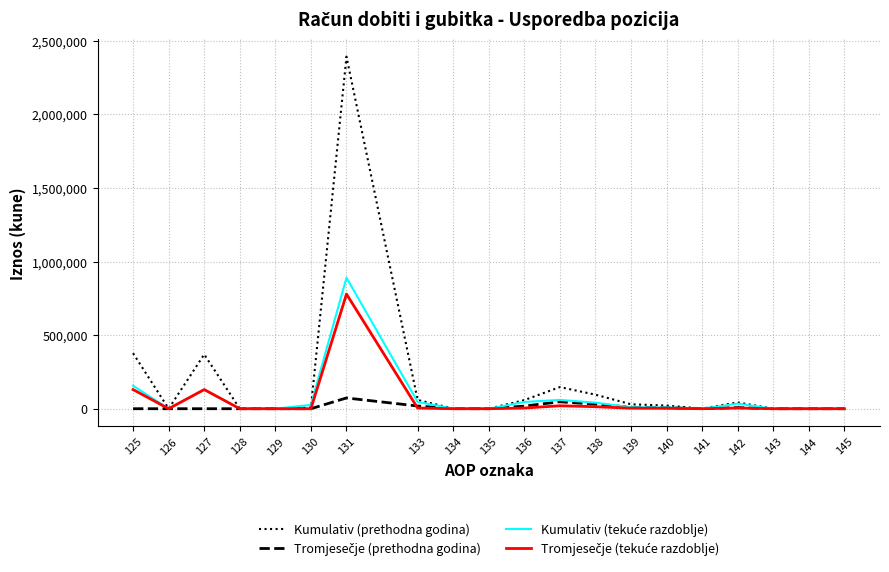

Which series has the widest spread of values?

Kumulativ (prethodna godina)